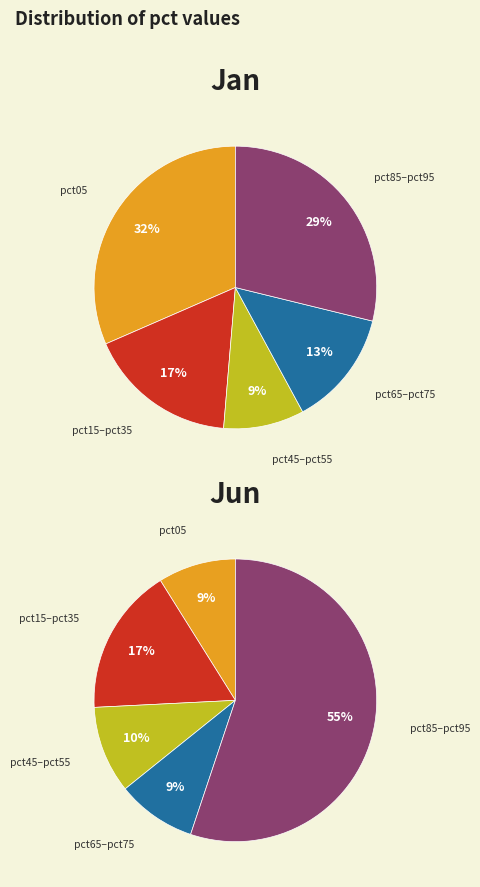

Combined, do values_jan and 5 account for over 50%?

No